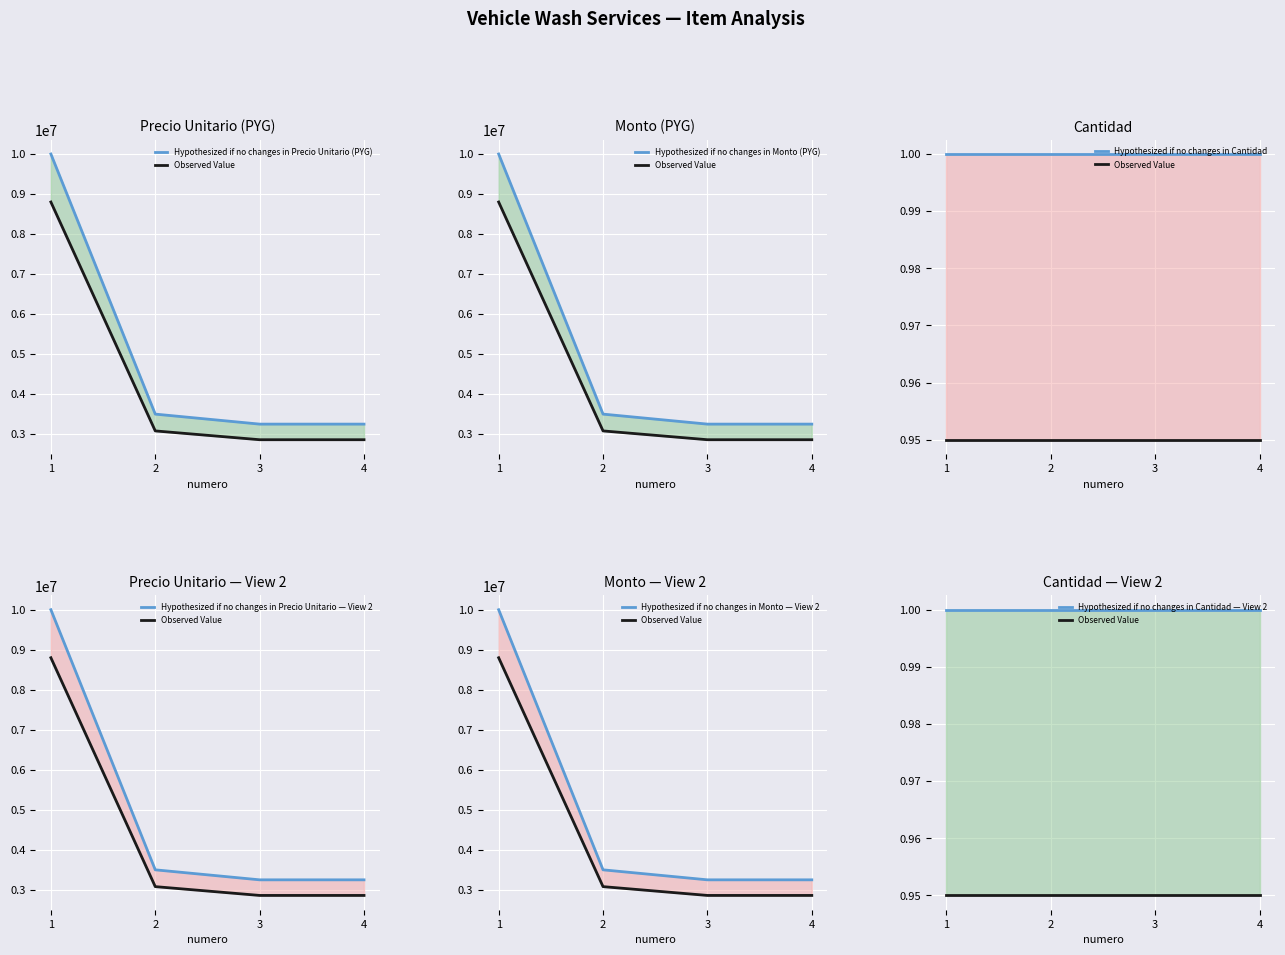

What is the sum of the precio_unitario values at 3 and 1?

13250000